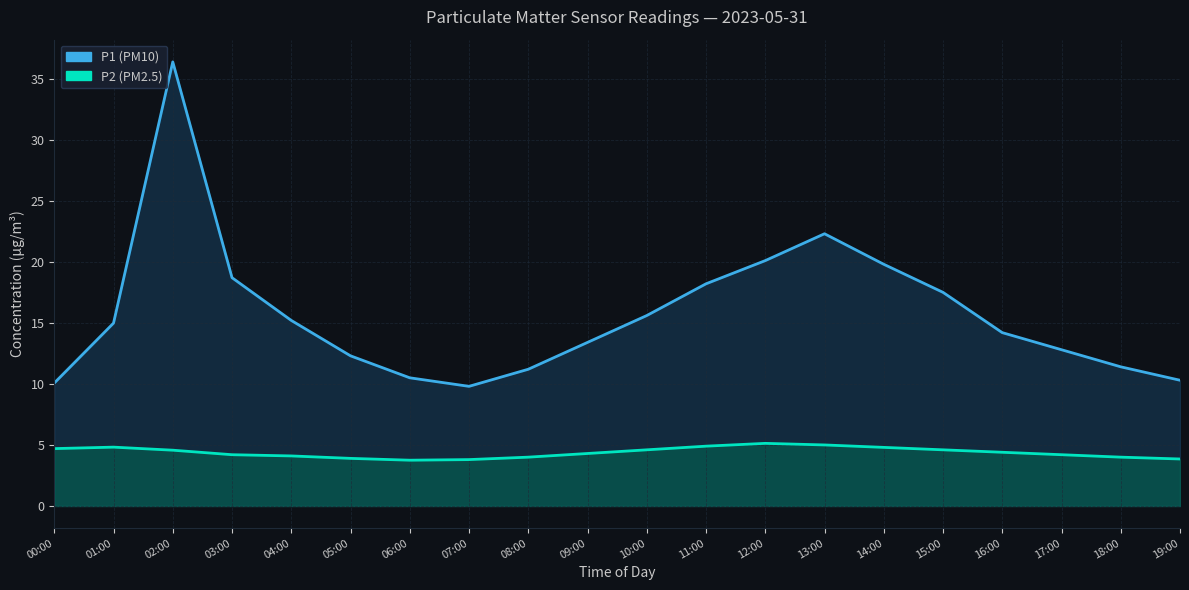

What are all the series names shown in the legend?

P1, P2